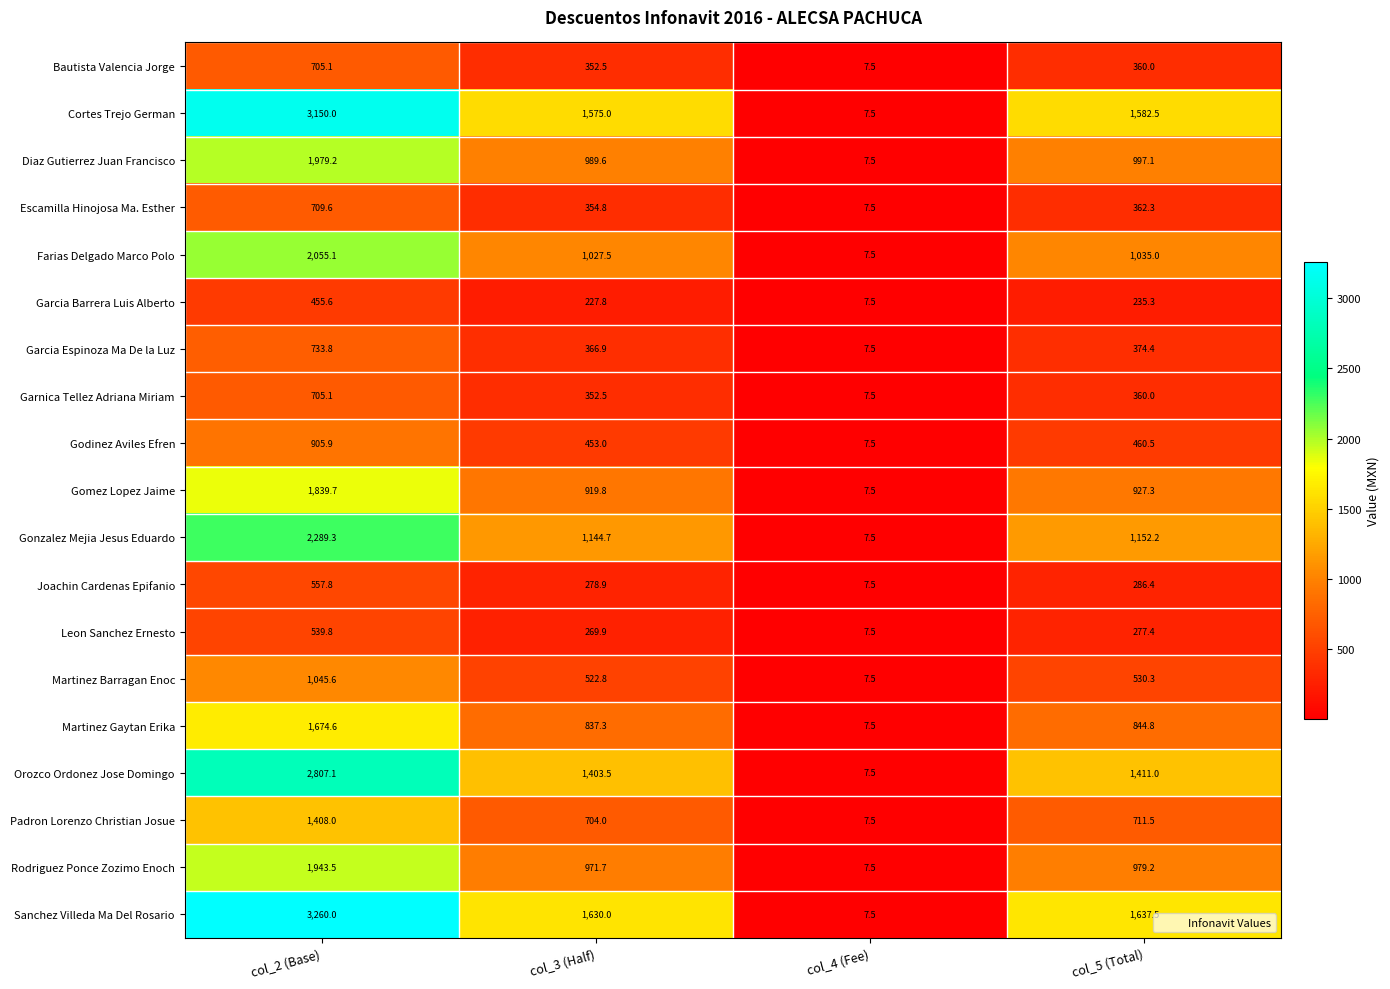

The value of Garnica Tellez Adriana Miriam at col_4 (Fee) is 1.8. True or false?

False